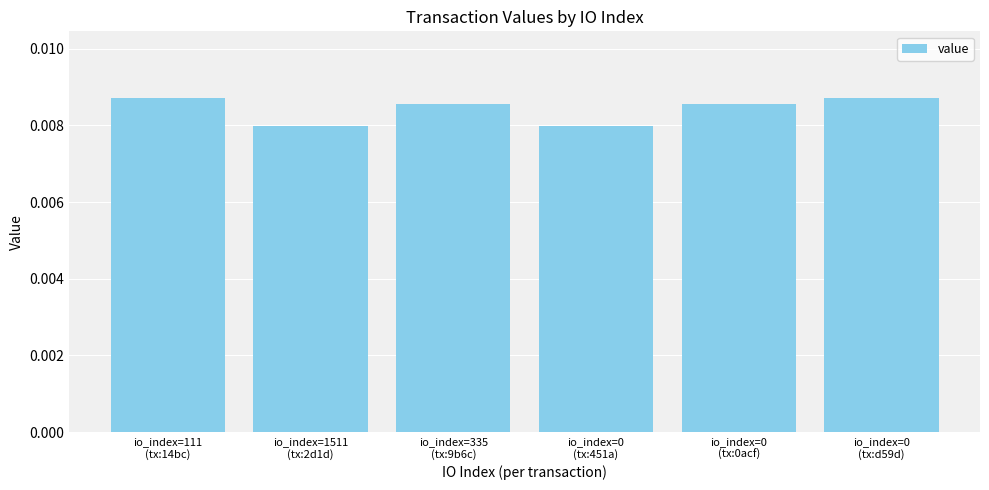

How many values are between 0 and 1?

6